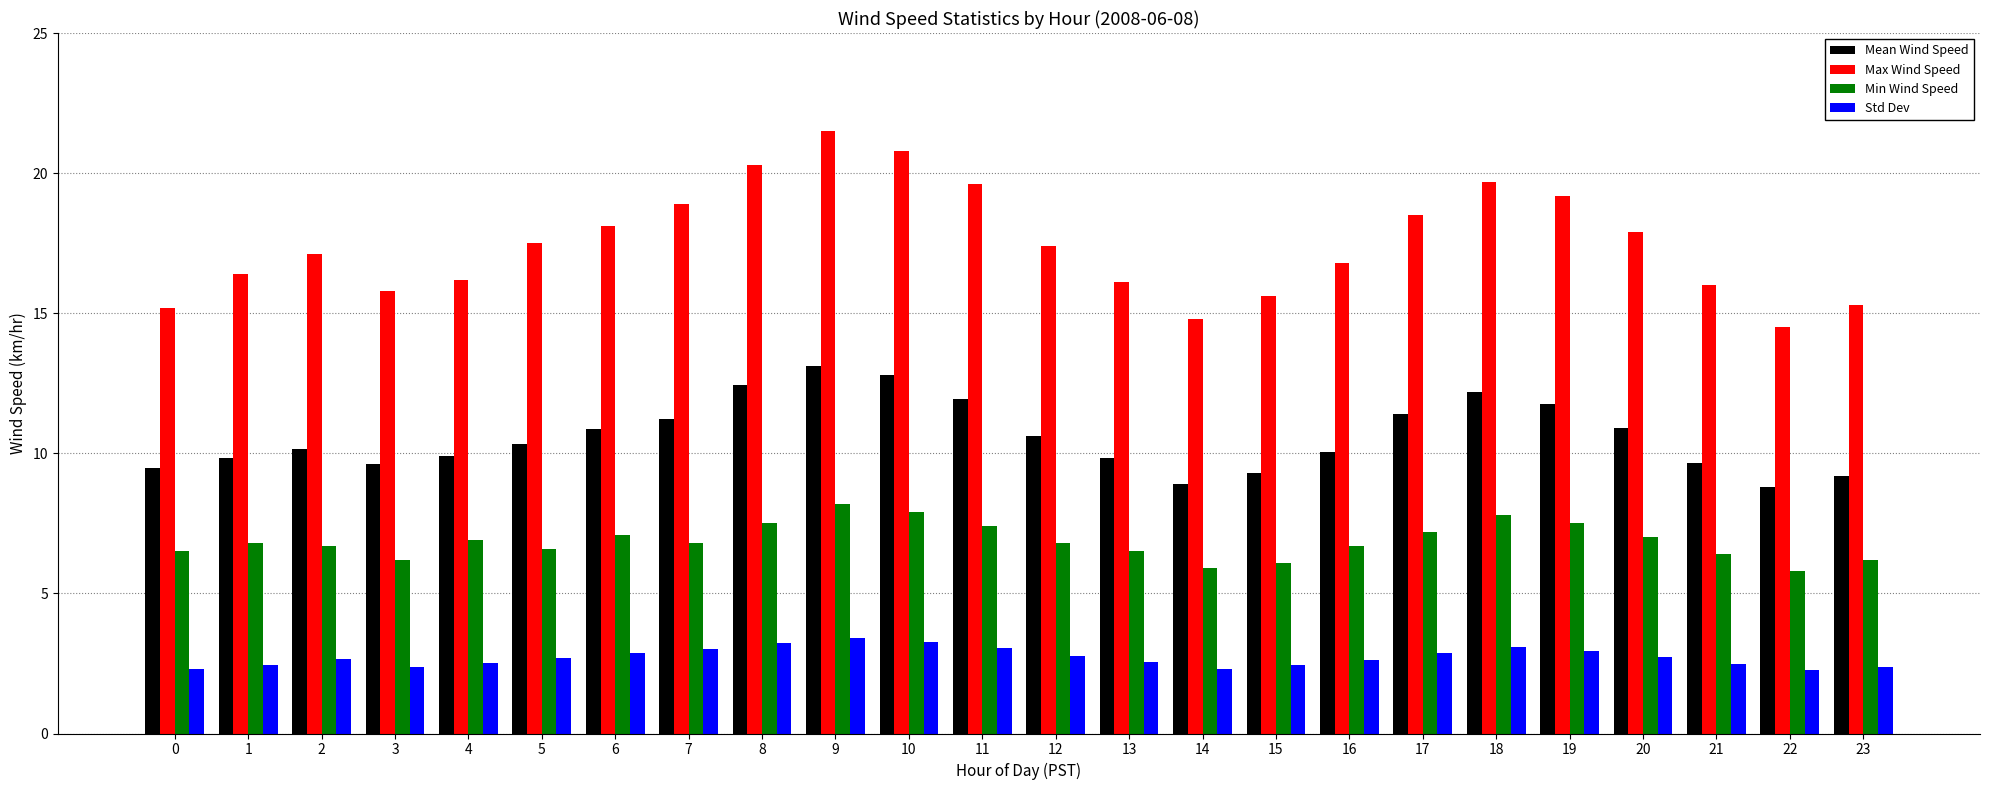

What is the difference between the maximum and minimum values in the Std Dev series?

1.2